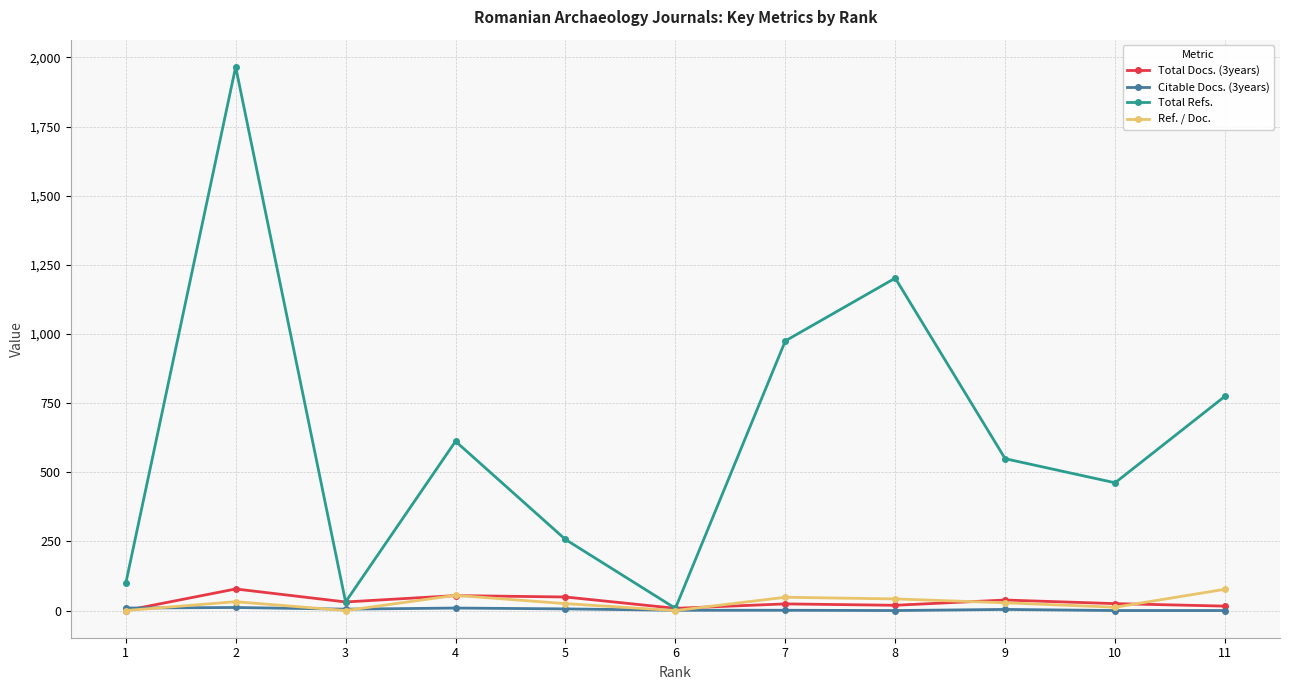

How many categories are shown in the chart?

11